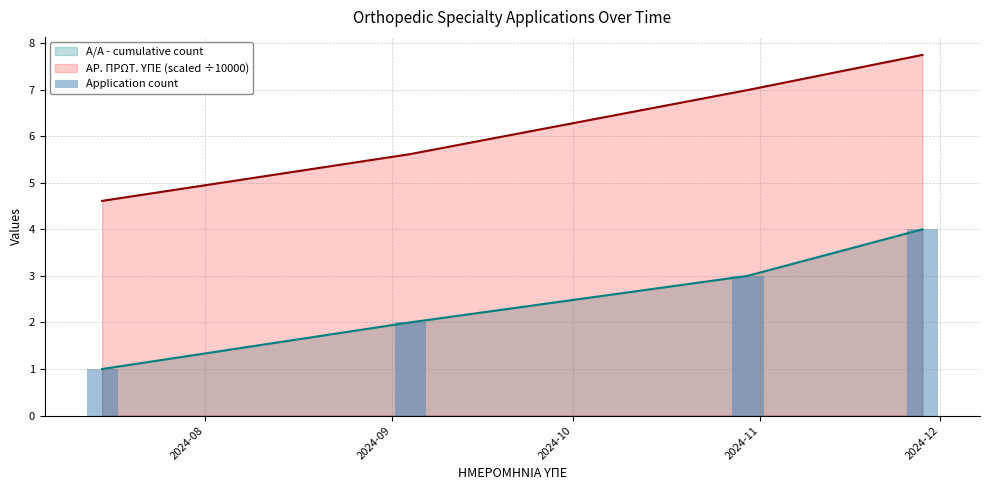

Count the A/A (cumulative) values in the range 2 to 4.

3